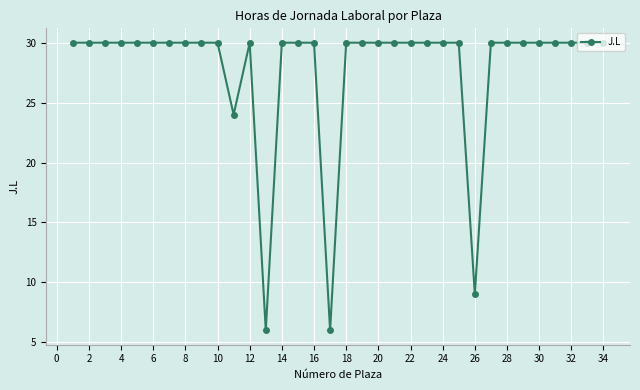

True or false: the data has more than 0 interior local peaks.

True